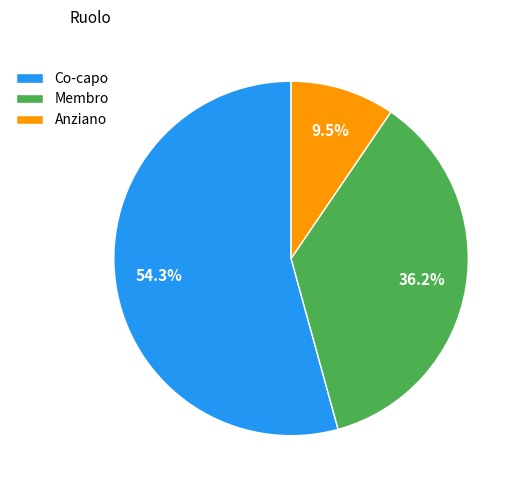

Between Co-capo and Anziano, which is larger?

Co-capo